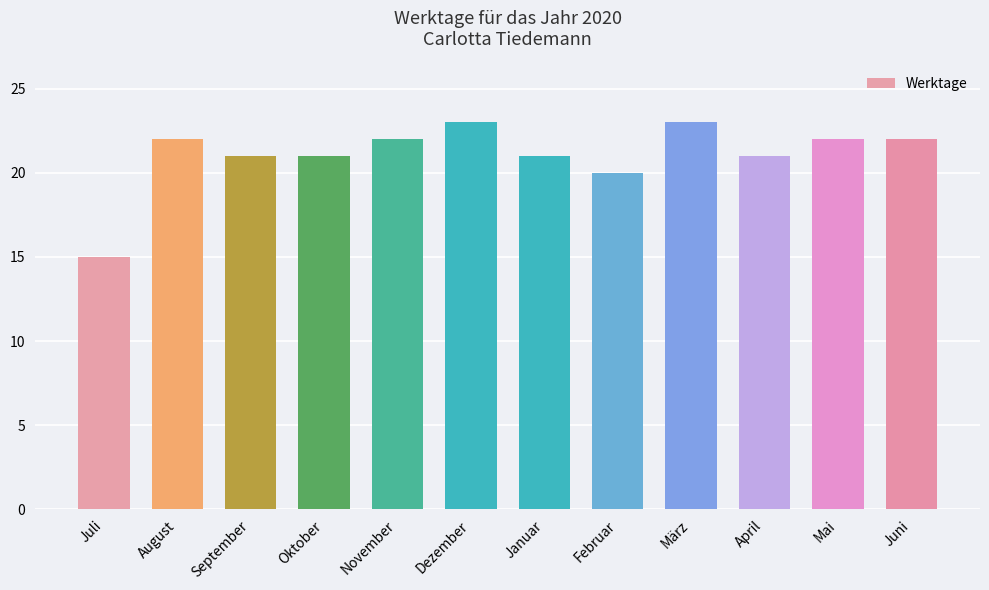

What is the minimum value shown in the chart?

15